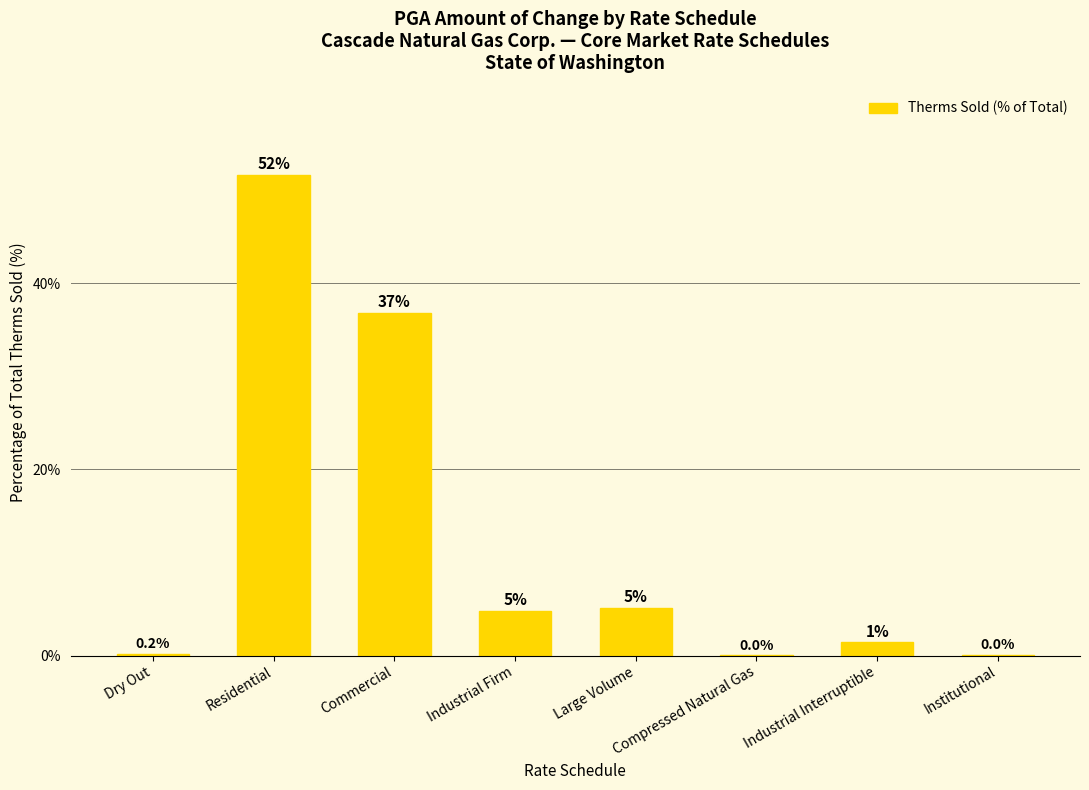

Reading left to right, transcribe all the data shown in this chart.

0.2	51.6	36.8	4.8	5.1	0.0	1.4	0.0